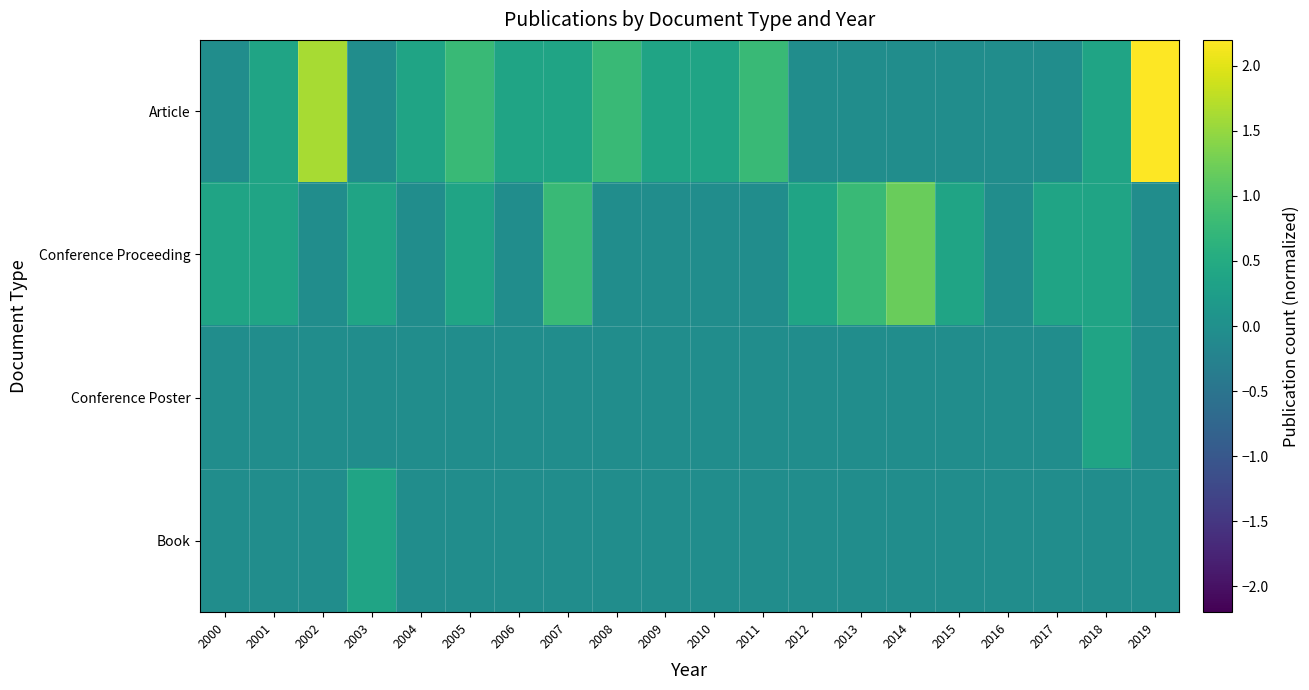

Which has a higher value, 2017 or 2009?

2009